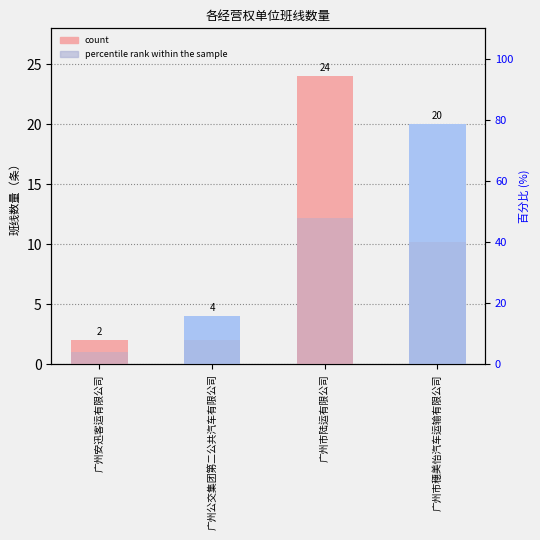

The value of count at 广州公交集团第二公共汽车有限公司 is 7. True or false?

False